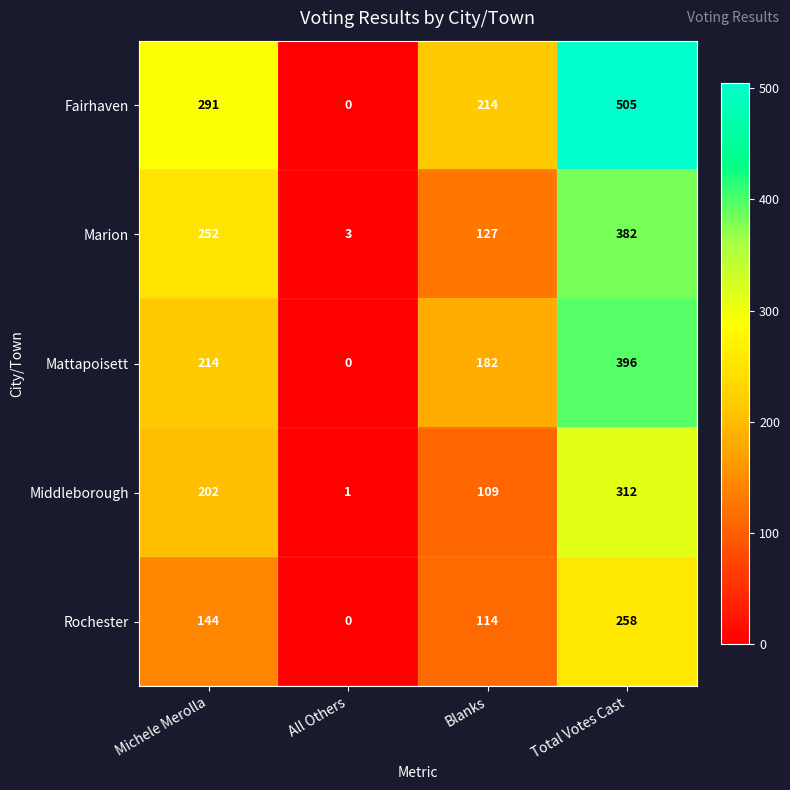

At which category does the chart reach its minimum across all series?

All Others